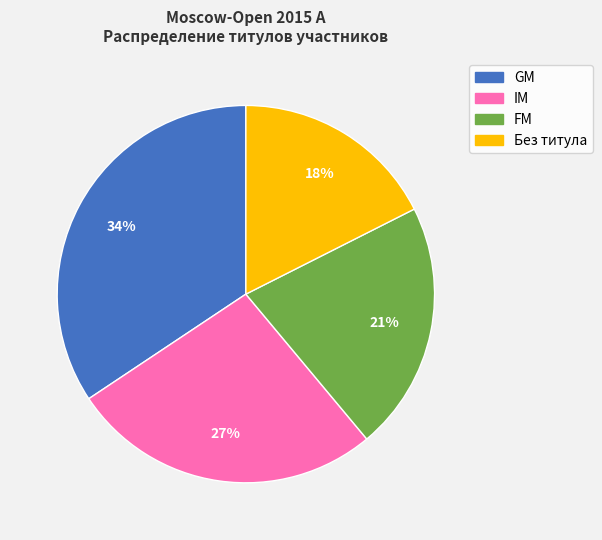

Is there any slice that represents more than half of the pie?

No